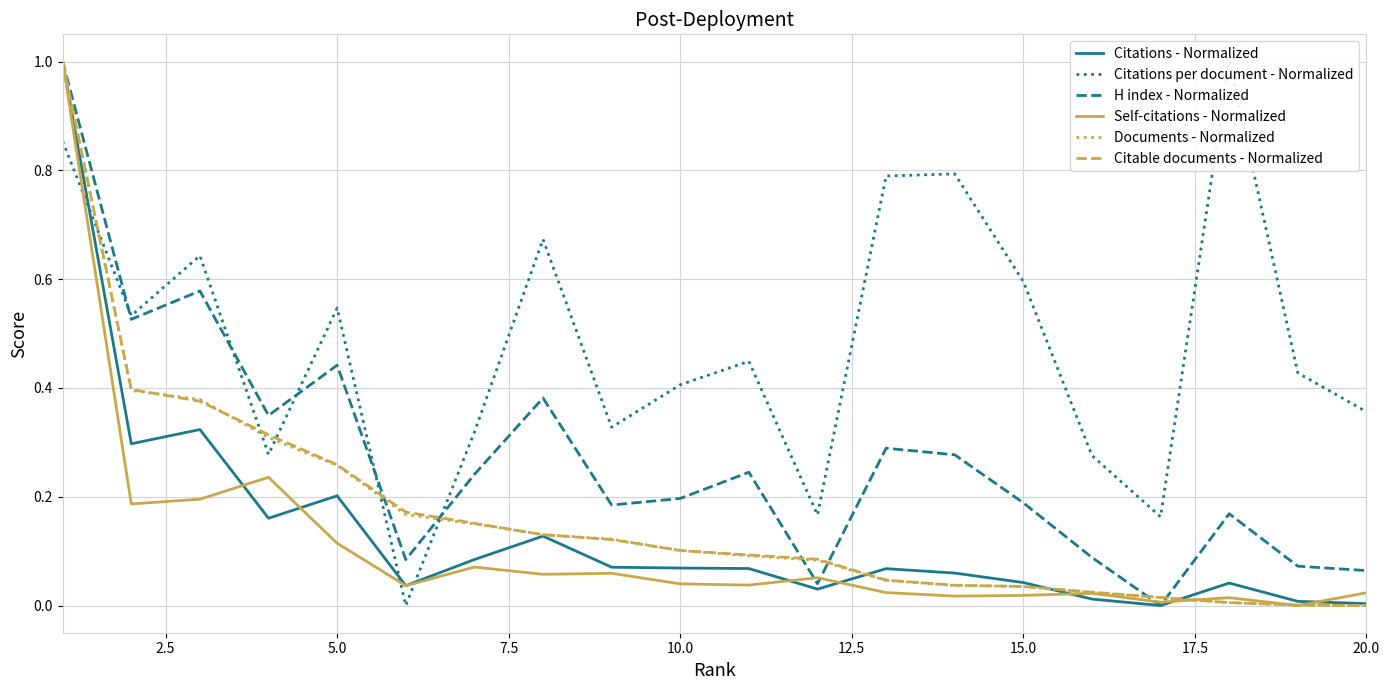

Reading left to right, transcribe all the data shown in this chart.

Citations - Normalized: 1.0	0.3	0.3	0.2	0.2	0.0	0.1	0.1	0.1	0.1	0.1	0.0	0.1	0.1	0.0	0.0	0.0	0.0	0.0	0.0
Citations per document - Normalized: 0.9	0.5	0.6	0.3	0.5	0.0	0.3	0.7	0.3	0.4	0.4	0.2	0.8	0.8	0.6	0.3	0.2	1.0	0.4	0.4
H index - Normalized: 1.0	0.5	0.6	0.3	0.4	0.1	0.2	0.4	0.2	0.2	0.2	0.0	0.3	0.3	0.2	0.1	0.0	0.2	0.1	0.1
Self-citations - Normalized: 1.0	0.2	0.2	0.2	0.1	0.0	0.1	0.1	0.1	0.0	0.0	0.1	0.0	0.0	0.0	0.0	0.0	0.0	0.0	0.0
Documents - Normalized: 1.0	0.4	0.4	0.3	0.3	0.2	0.1	0.1	0.1	0.1	0.1	0.1	0.0	0.0	0.0	0.0	0.0	0.0	0.0	0.0
Citable documents - Normalized: 1.0	0.4	0.4	0.3	0.3	0.2	0.2	0.1	0.1	0.1	0.1	0.1	0.0	0.0	0.0	0.0	0.0	0.0	0.0	0.0